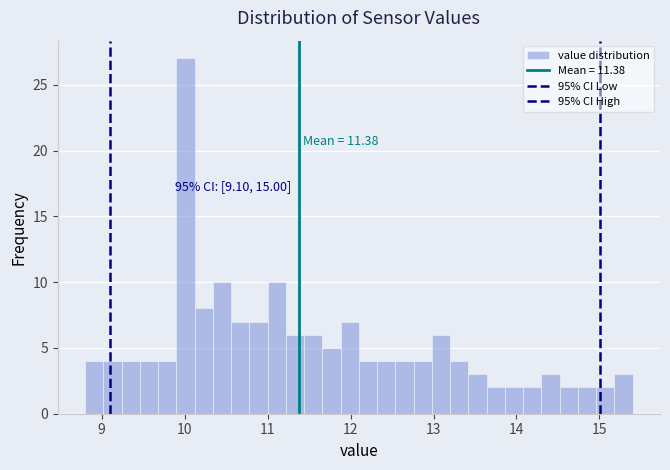

Around what value on the x-axis is the tallest bar? Give the approximate position of its centre, as read against the axis.

10.0